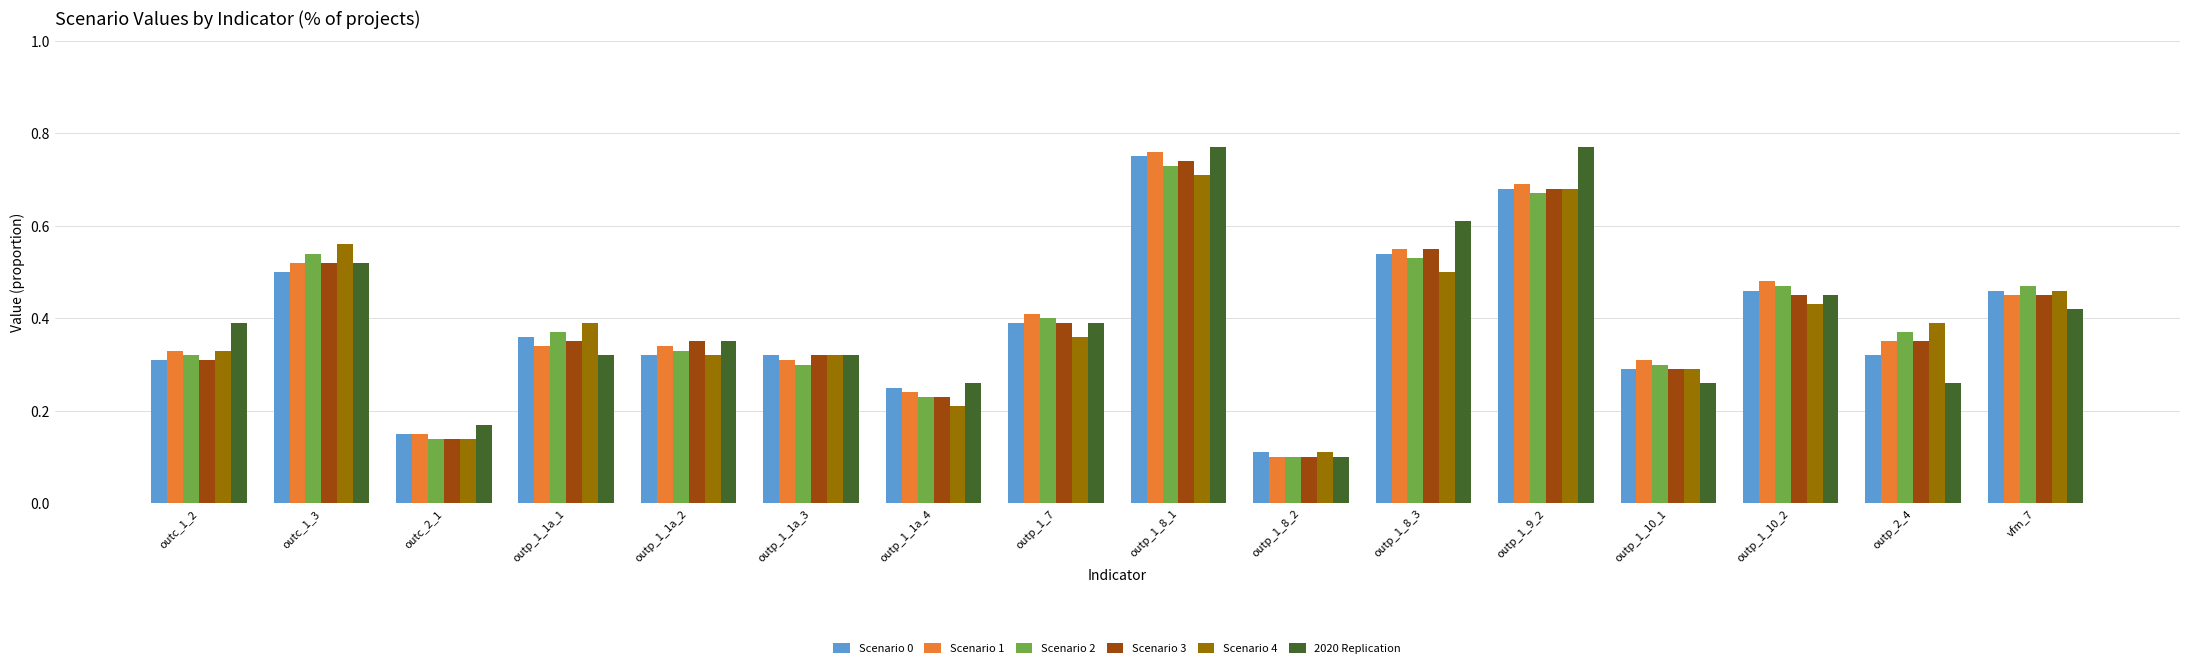

The value of Scenario 3 at outp_1_1a_3 is 0.3. True or false?

True